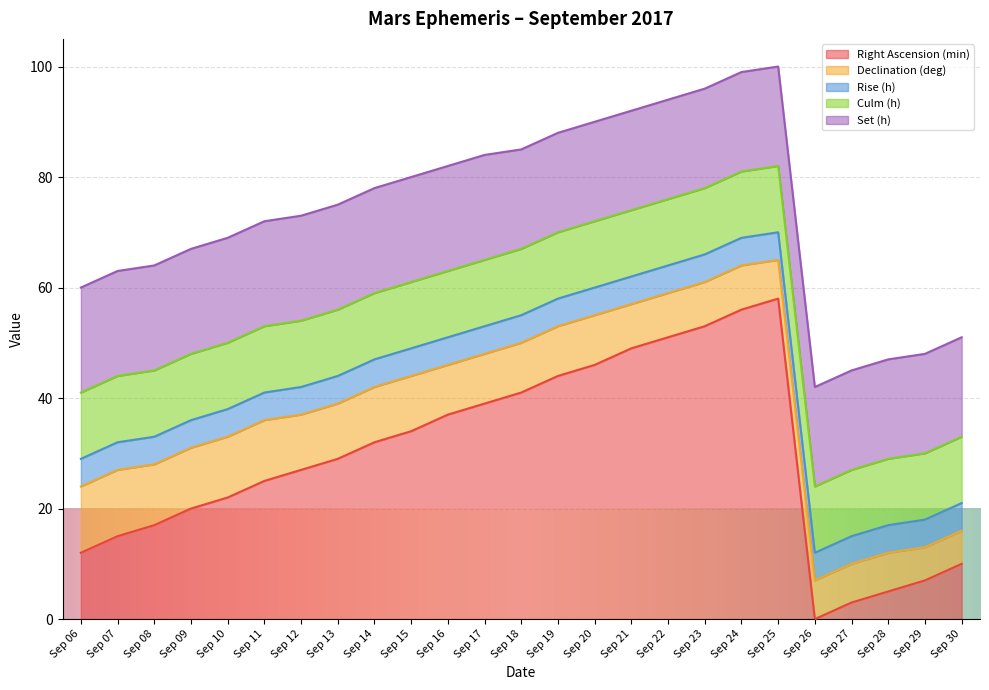

Does the chart display data point markers on the line(s)?

No